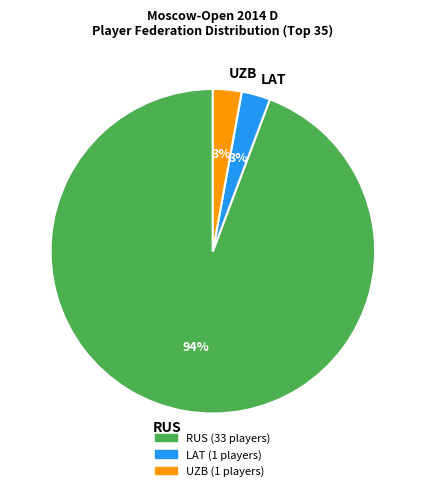

Do UZB and RUS together represent more than half of the pie?

Yes